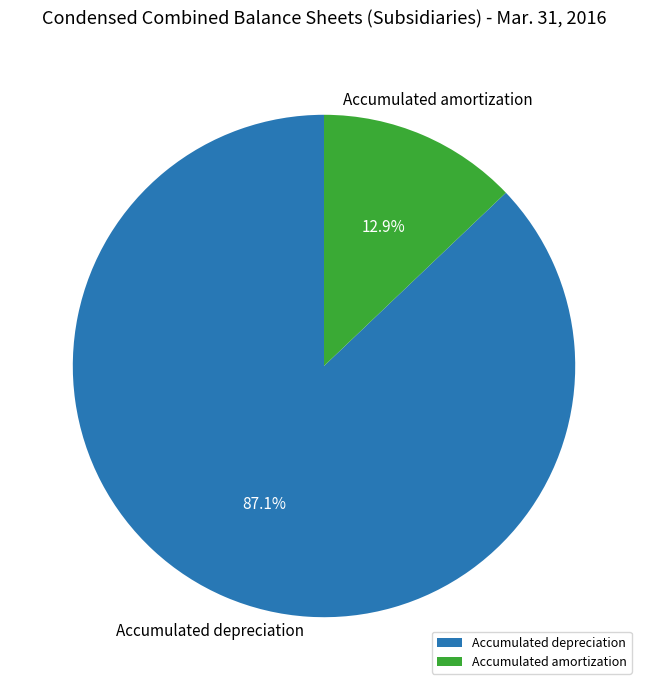

To the nearest percent, what is the difference between the Accumulated depreciation and Accumulated amortization slice percentages?

74%